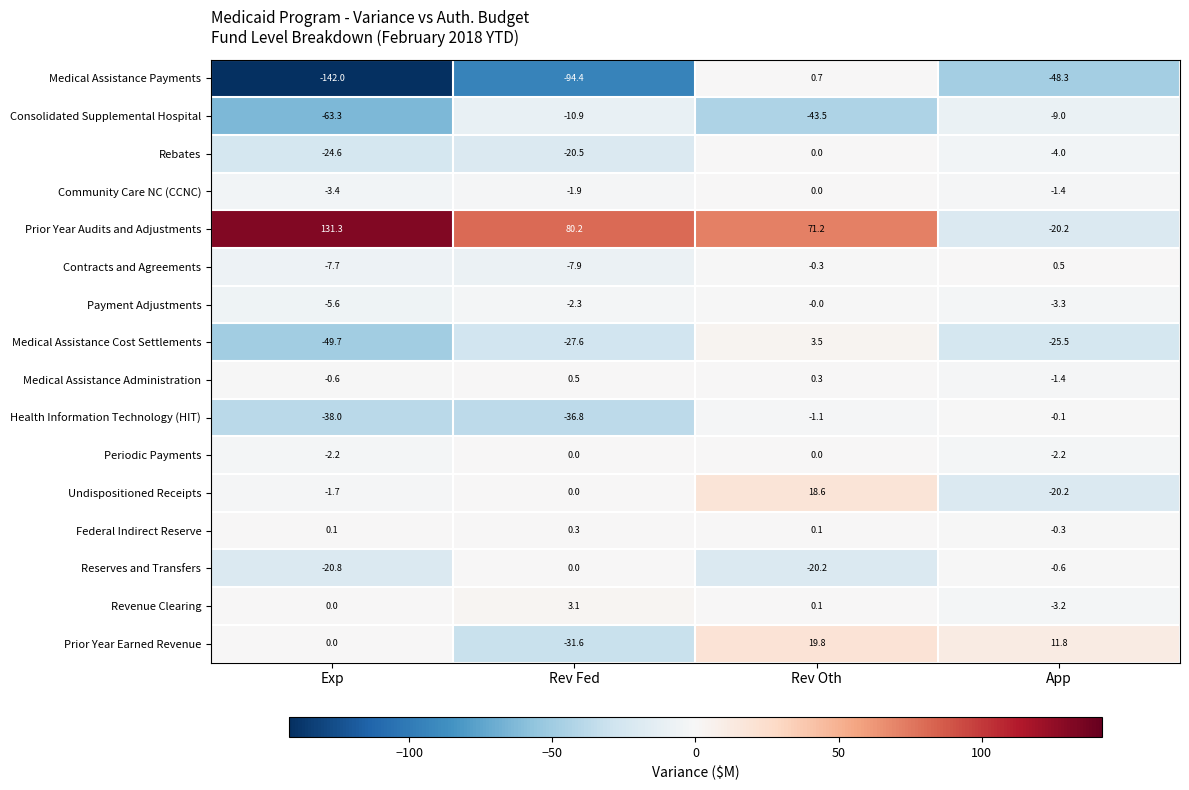

What is the sum of the Community Care NC (CCNC) values at Rev Fed and Rev Oth?

-1.9